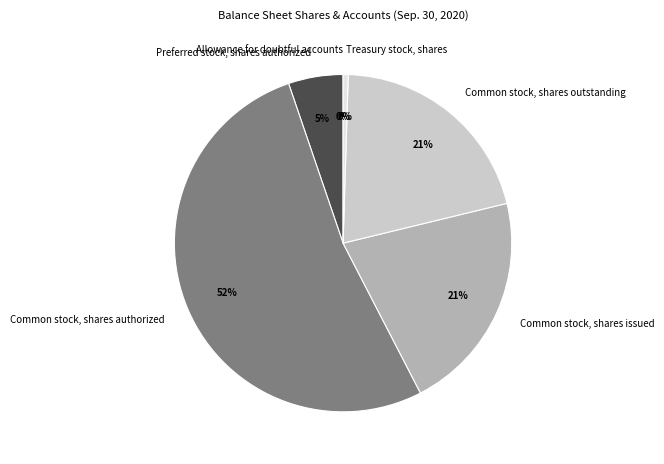

Between Preferred stock, shares authorized and Common stock, shares authorized, which is larger?

Common stock, shares authorized